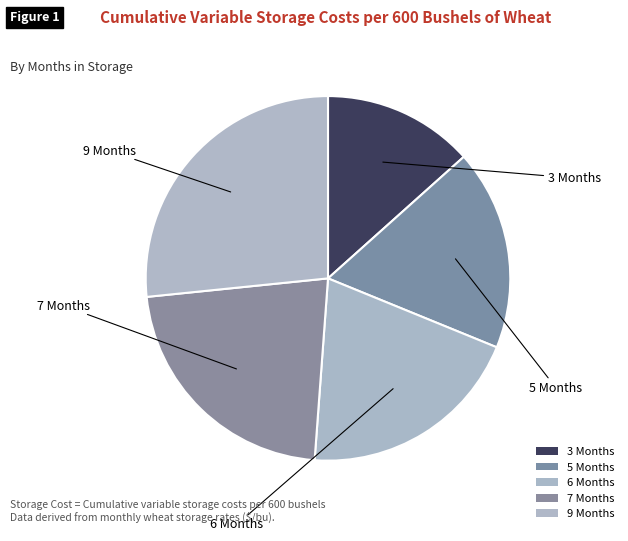

Count the number of slices in the pie.

5